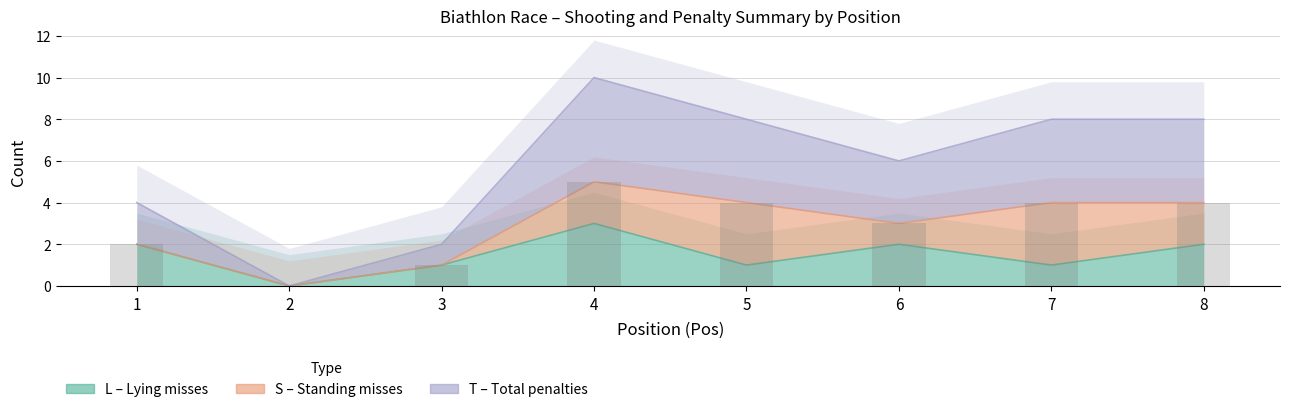

Which category has the highest value in the L series?

4